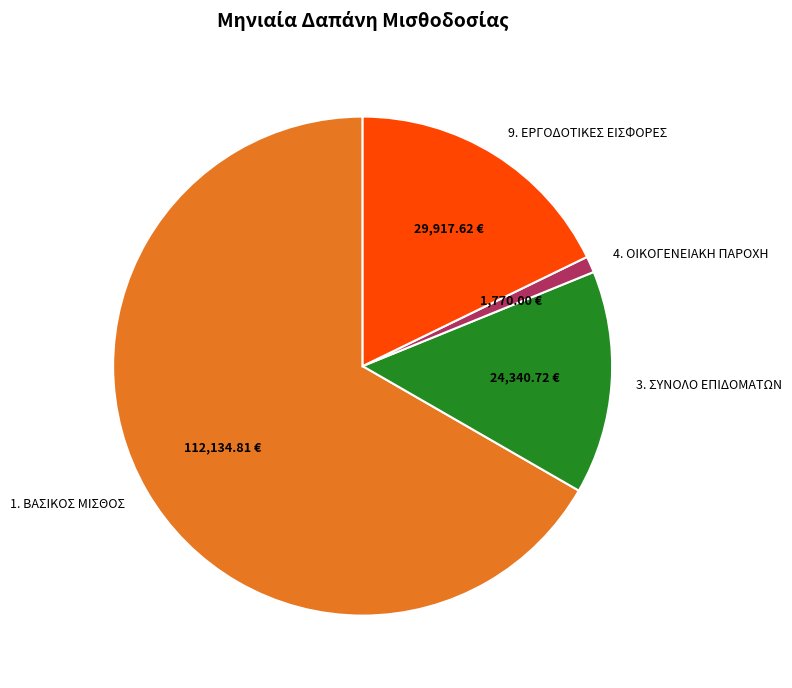

Rank the categories by value from lowest to highest.

4. ΟΙΚΟΓΕΝΕΙΑΚΗ ΠΑΡΟΧΗ, 3. ΣΥΝΟΛΟ ΕΠΙΔΟΜΑΤΩΝ, 9. ΕΡΓΟΔΟΤΙΚΕΣ ΕΙΣΦΟΡΕΣ, 1. ΒΑΣΙΚΟΣ ΜΙΣΘΟΣ